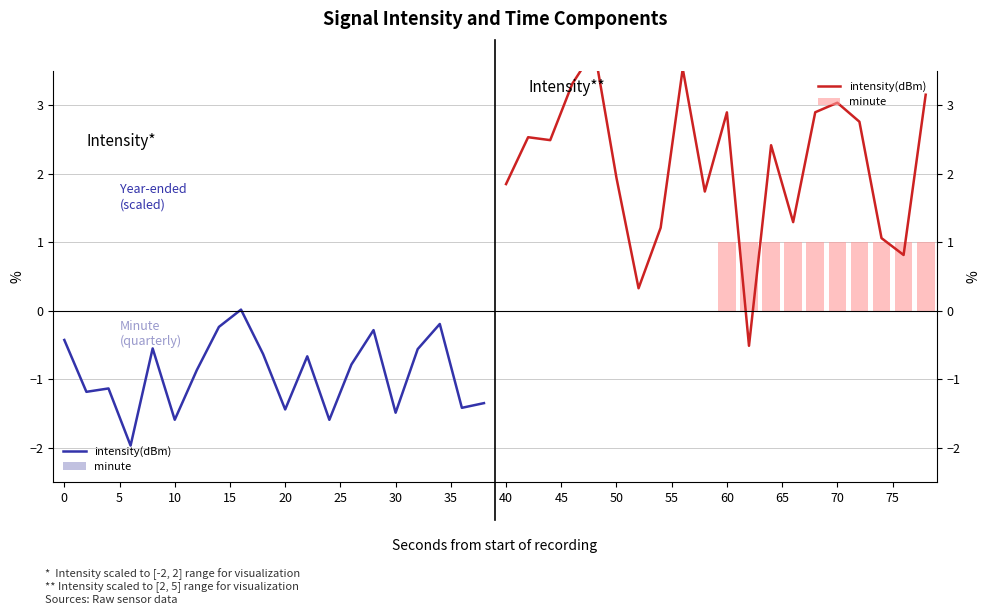

Which series has the largest range (max minus min)?

intensity(dBm)